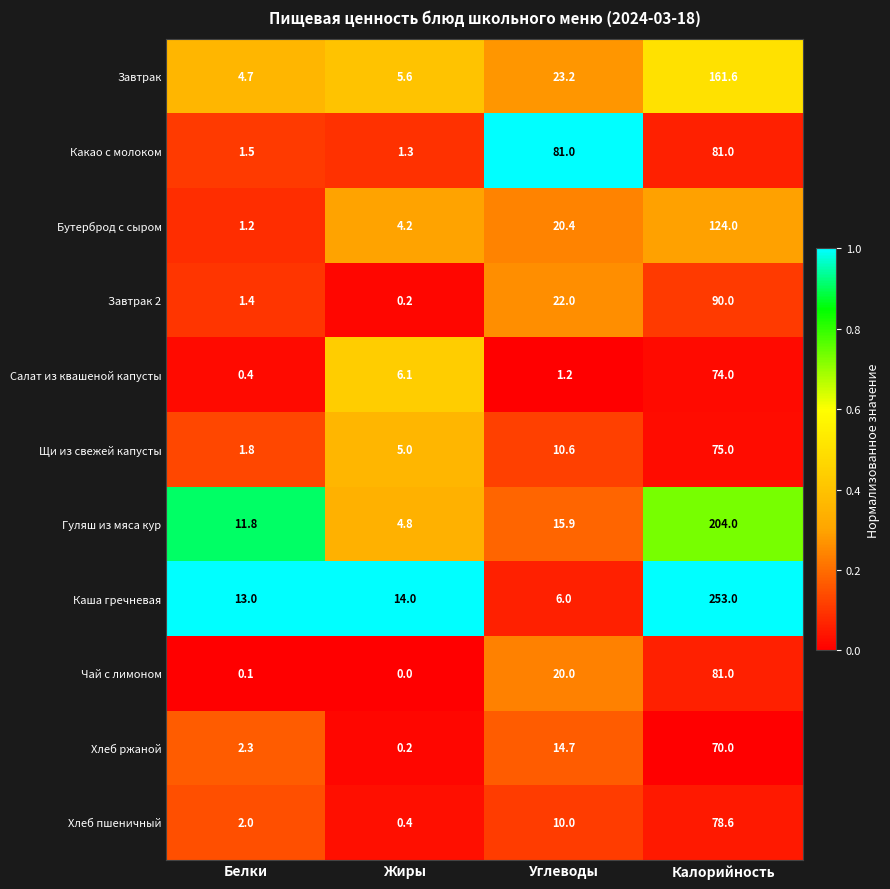

Which category has the highest value in the Щи из свежей капусты series?

Калорийность